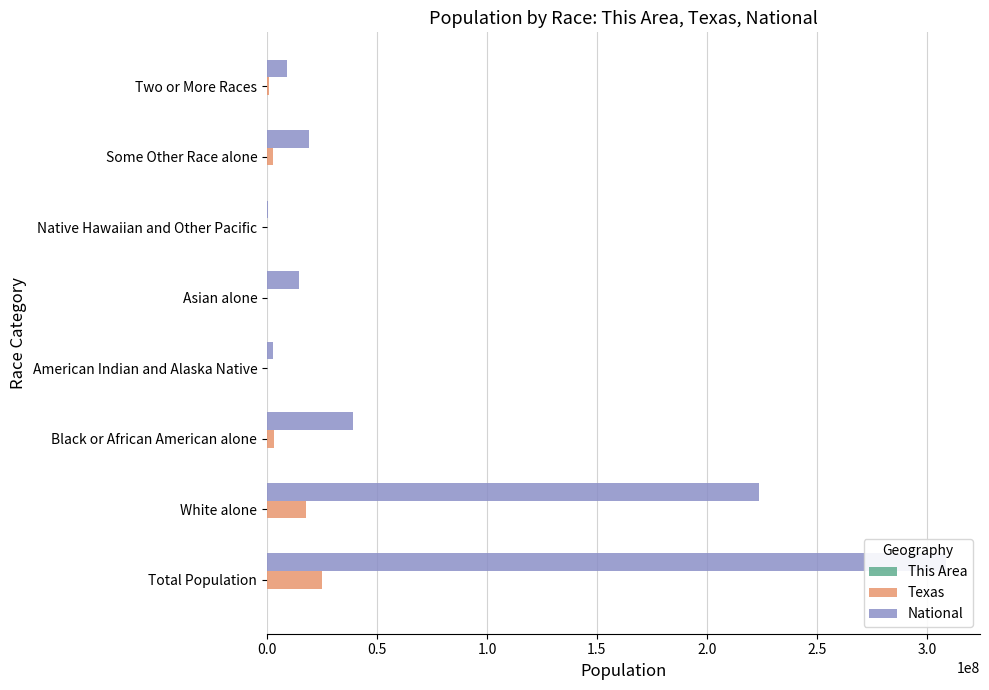

The Texas series shows 24048474 at White alone. True or false?

False